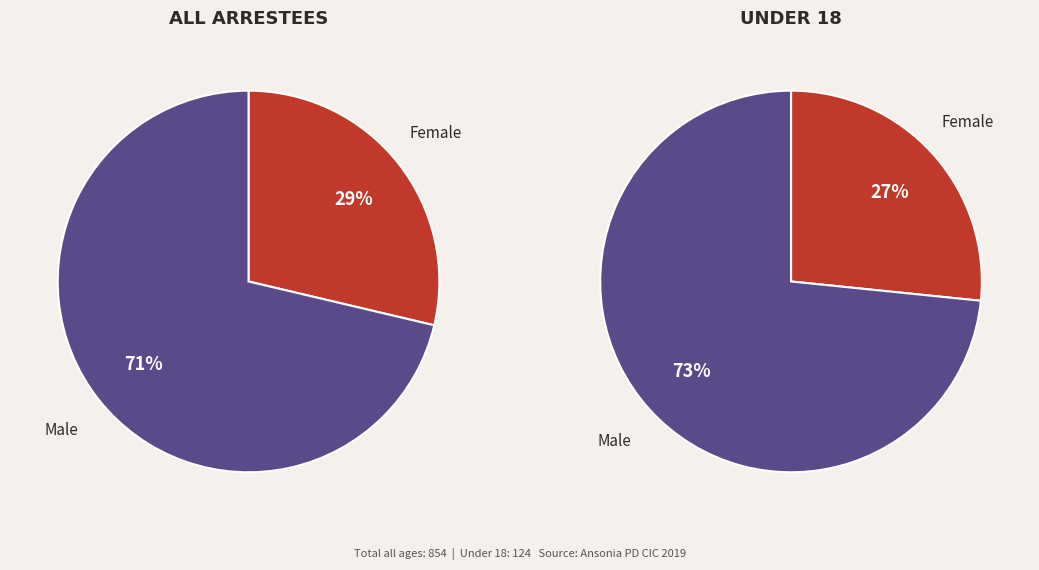

How much of the chart is everything except Male?

28.7%